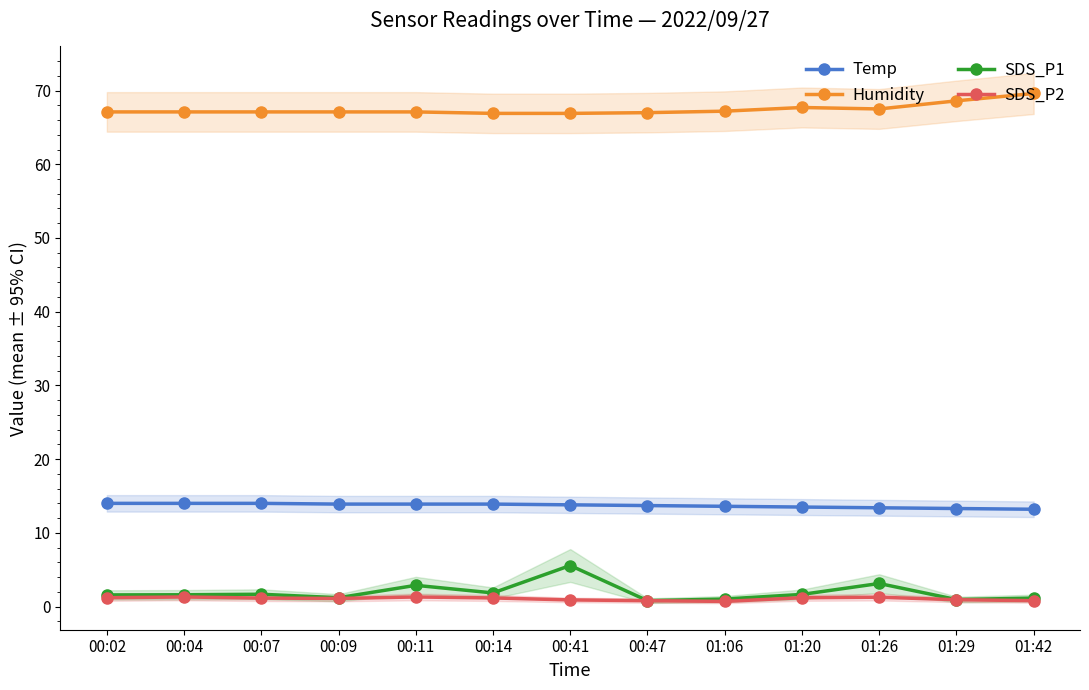

At which category does Humidity reach its first local valley?

01:26